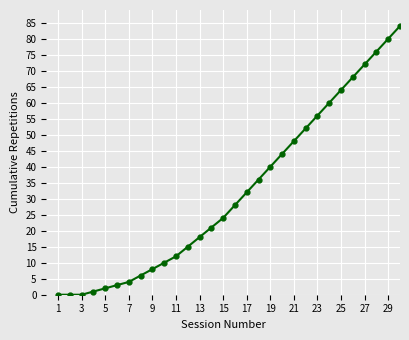

Does the chart have visible grid lines?

Yes